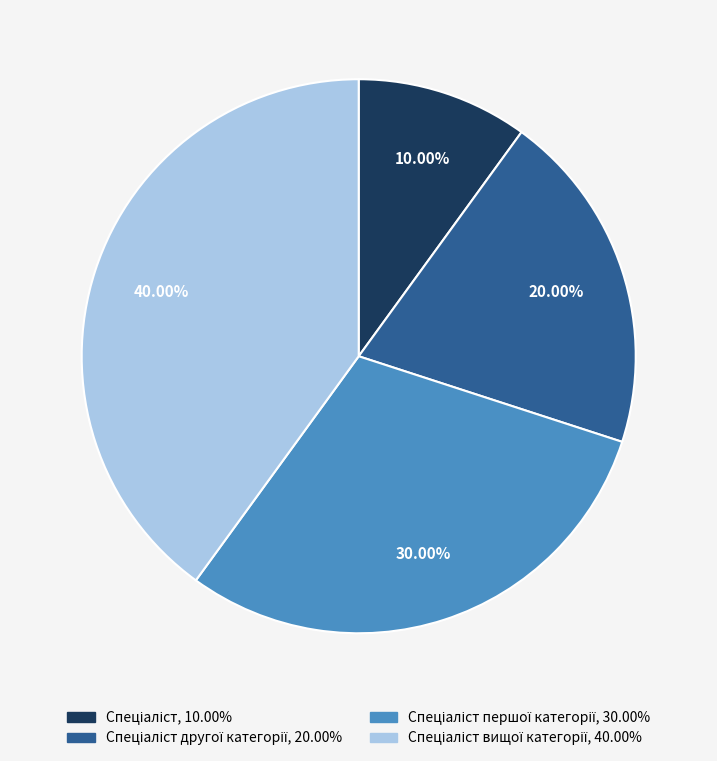

Is there a majority slice in this chart?

No